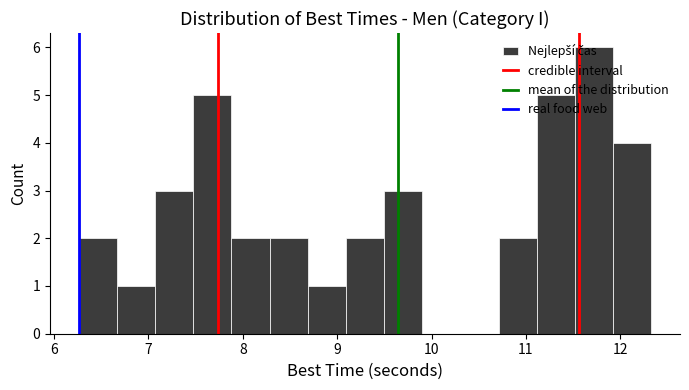

Reading left to right, list every bar in this chart as the range it spans on the x-axis followed by its height. Neither the bar edges nor the heights are printed on the chart, so give them approximately, as read against the axes.

6.3 to 6.7: 2
6.7 to 7.1: 1
7.1 to 7.5: 3
7.5 to 7.9: 5
7.9 to 8.3: 2
8.3 to 8.7: 2
8.7 to 9.1: 1
9.1 to 9.5: 2
9.5 to 9.9: 3
9.9 to 10.3: 0
10.3 to 10.7: 0
10.7 to 11.1: 2
11.1 to 11.5: 5
11.5 to 11.9: 6
11.9 to 12.3: 4